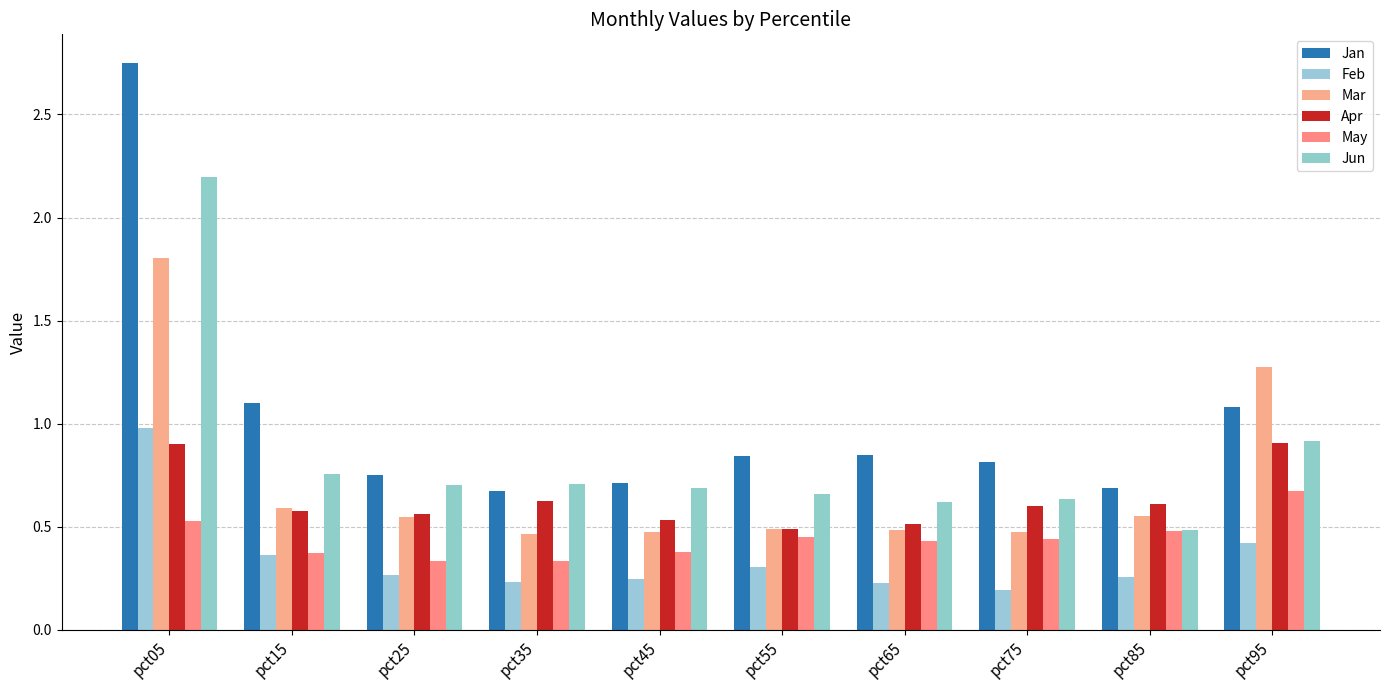

At which category is the sum across all series the highest?

pct05